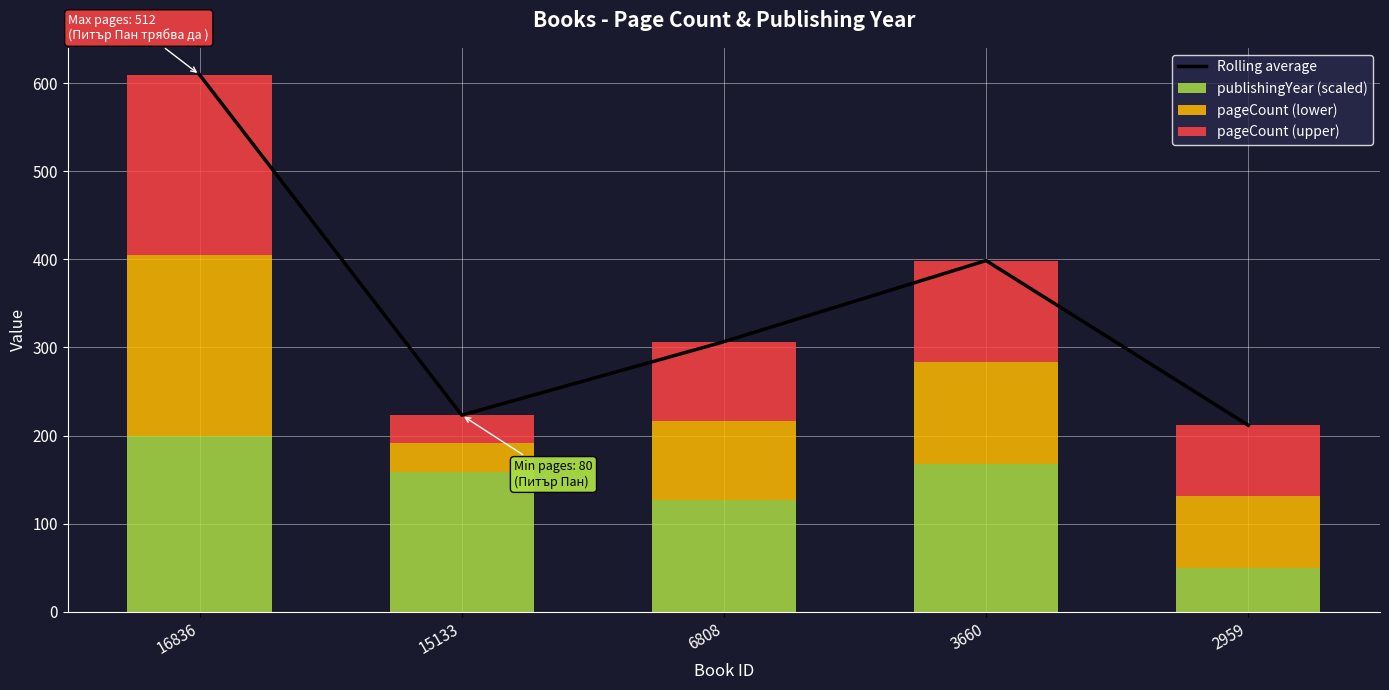

Is the value of pageCount (lower) at 3660 greater than the value of pageCount (upper) at 3660?

No